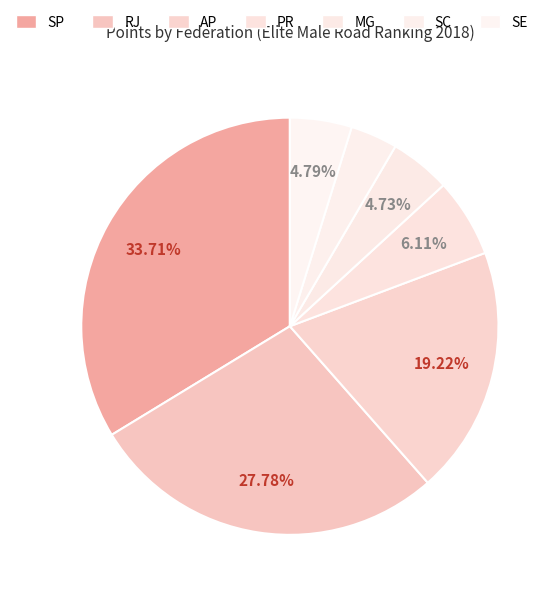

To the nearest percent, what is the difference between the largest and smallest slice percentages?

30%